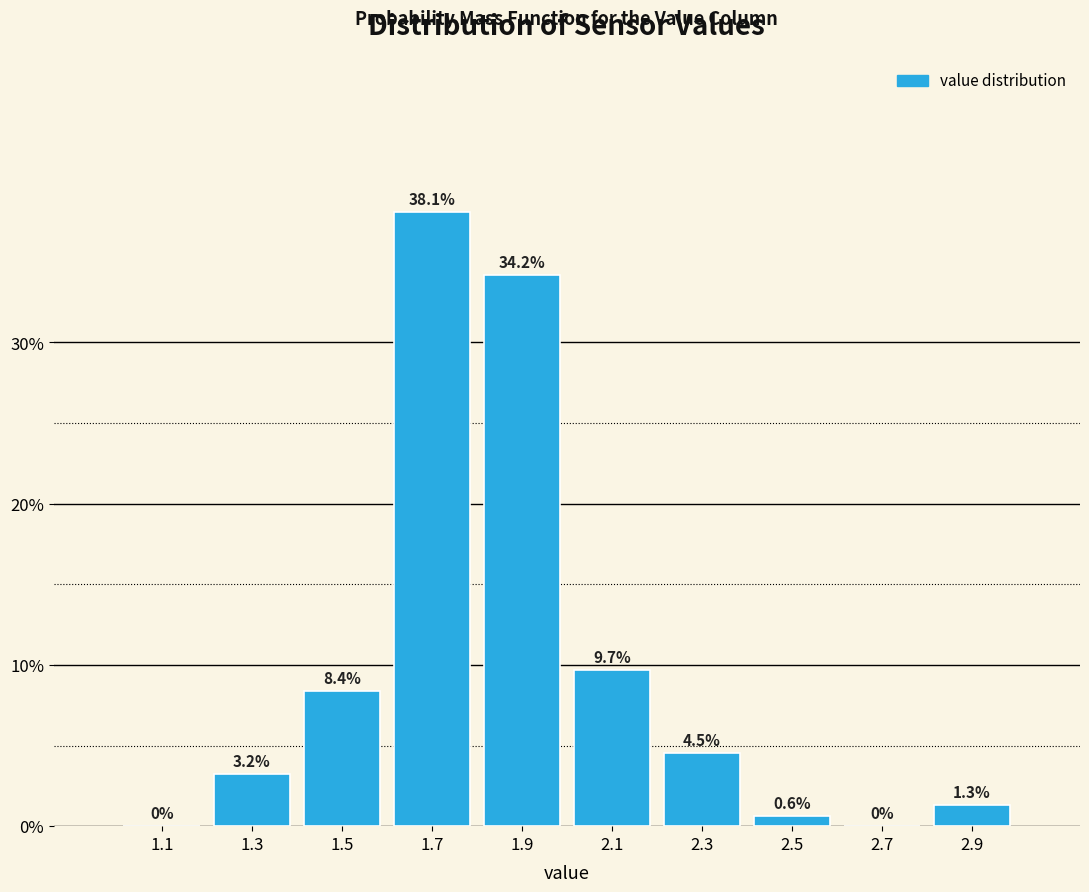

Which range on the x-axis has the tallest bar?

1.6 to 1.8